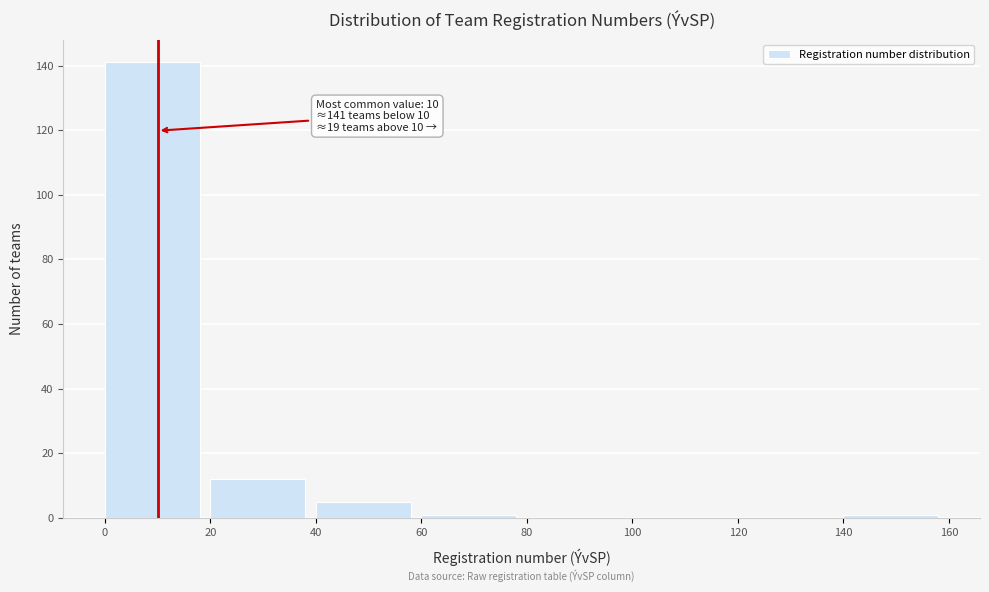

Over which range of the x-axis is the bar tallest?

0 to 20